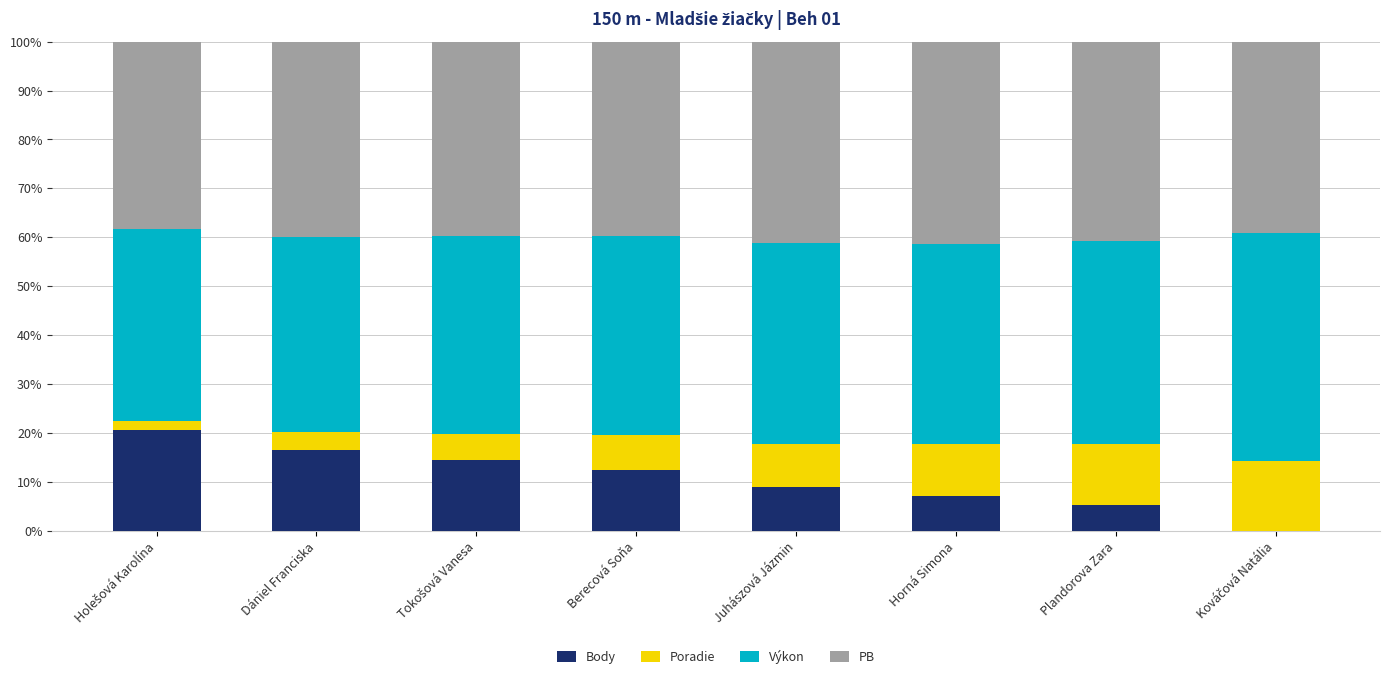

True or false: Body has a value of 5.3 at Plandorova Zara.

True